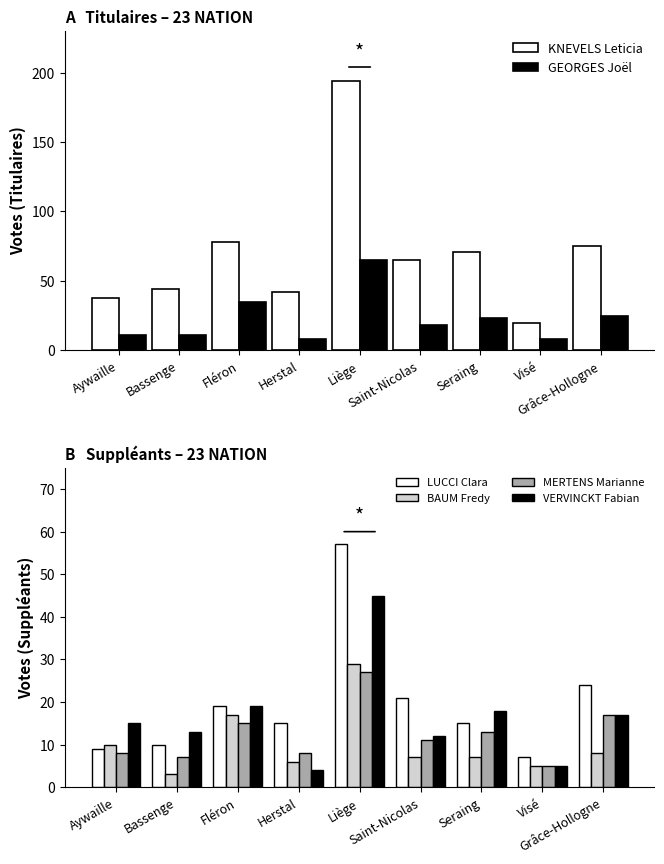

Between Herstal and Seraing, which series saw the biggest shift?

KNEVELS Leticia